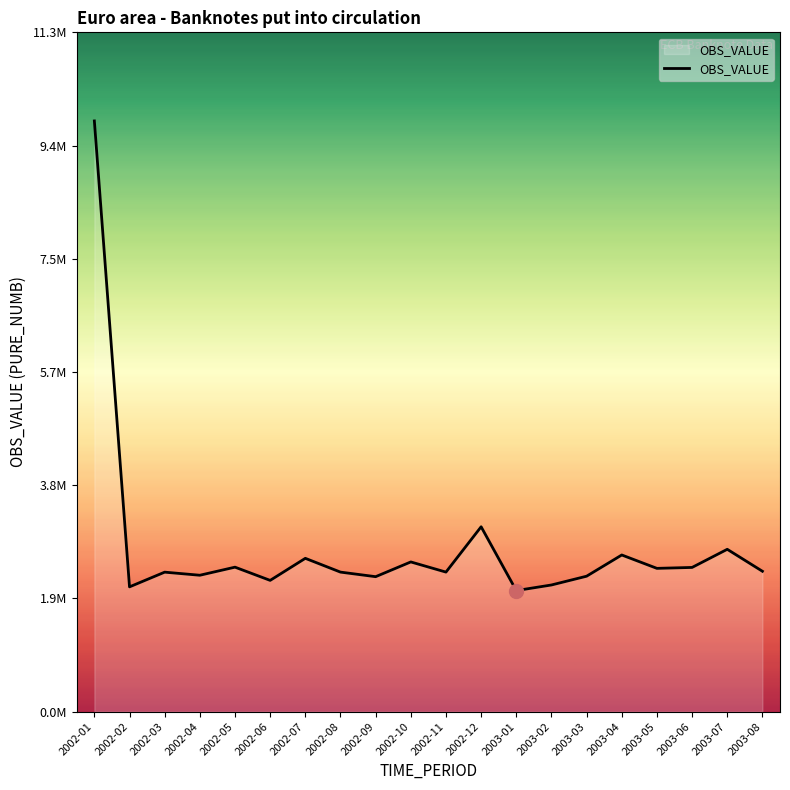

Does the chart display data point markers on the line(s)?

No